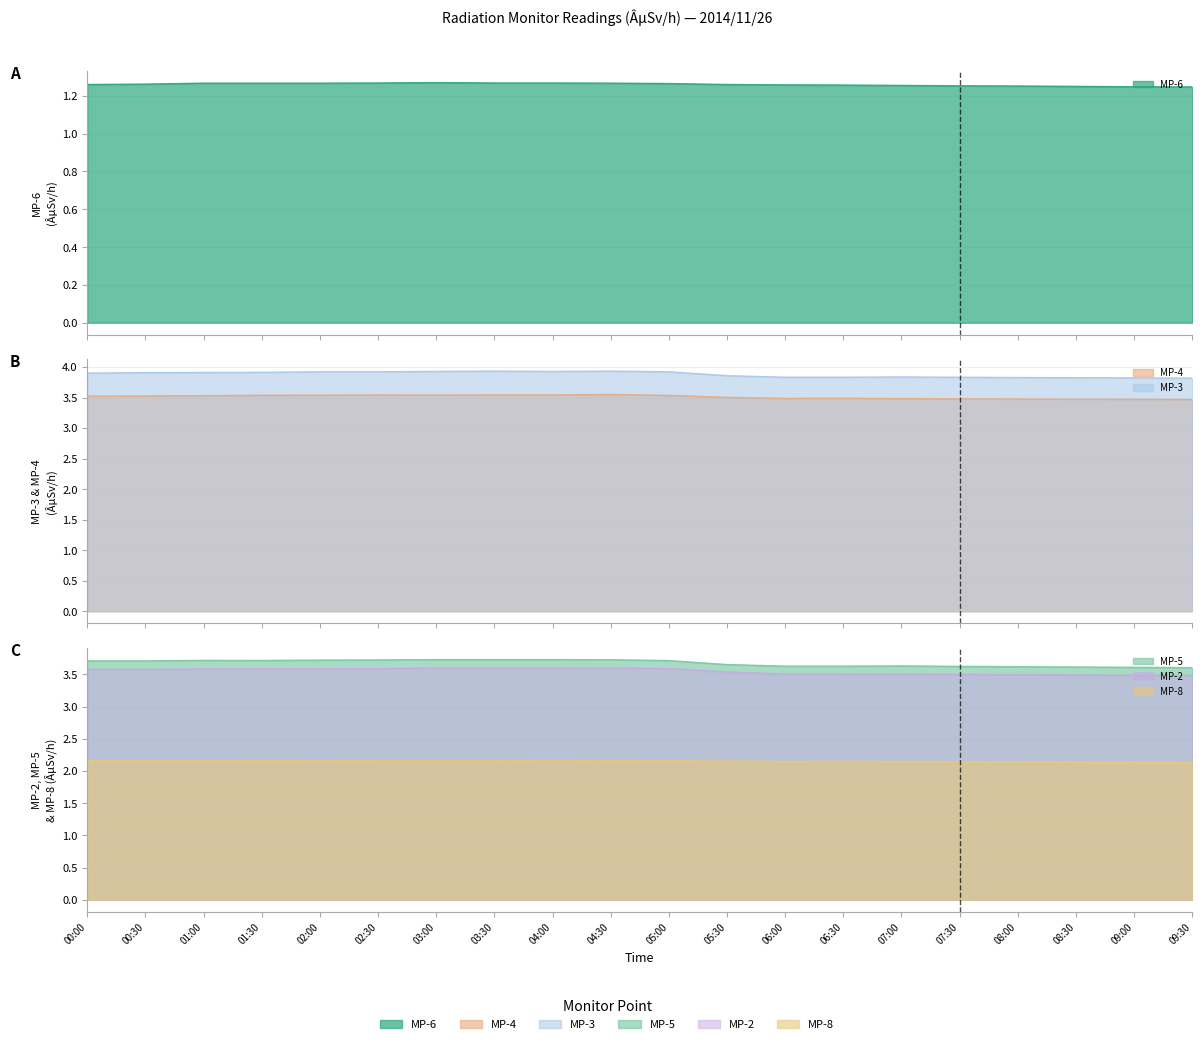

In MP-2, how many points are lower than both neighbors (excluding endpoints)?

1